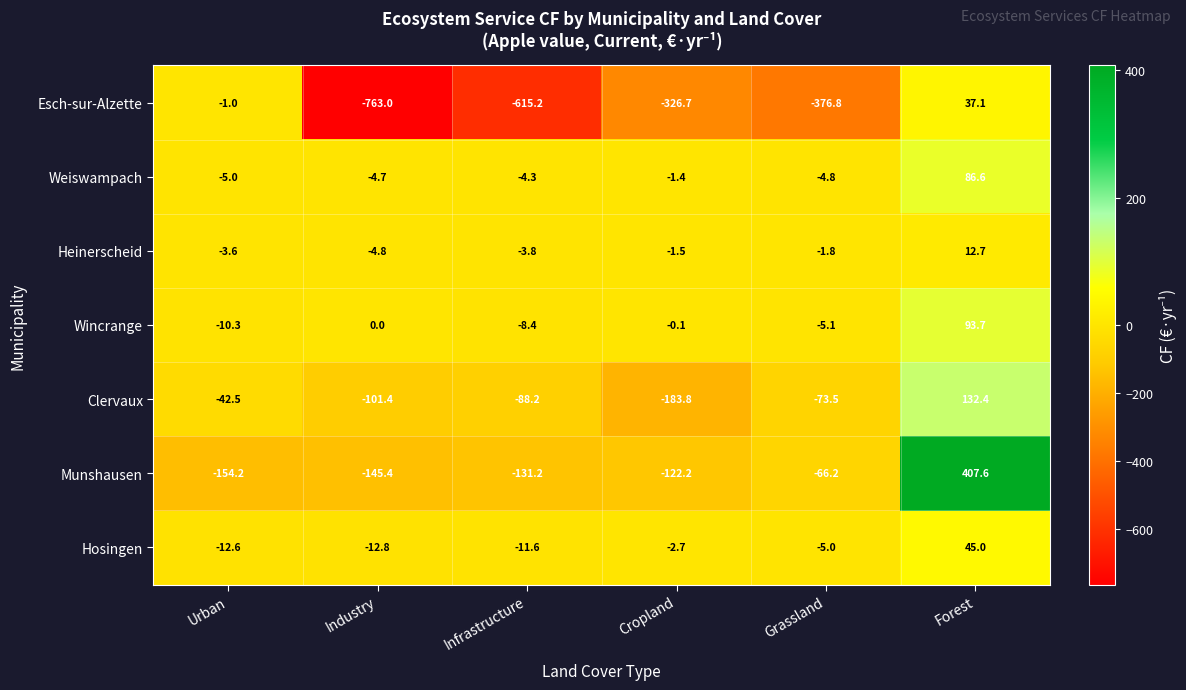

List the series in order of their peak value, highest first.

Munshausen, Clervaux, Wincrange, Weiswampach, Hosingen, Esch-sur-Alzette, Heinerscheid